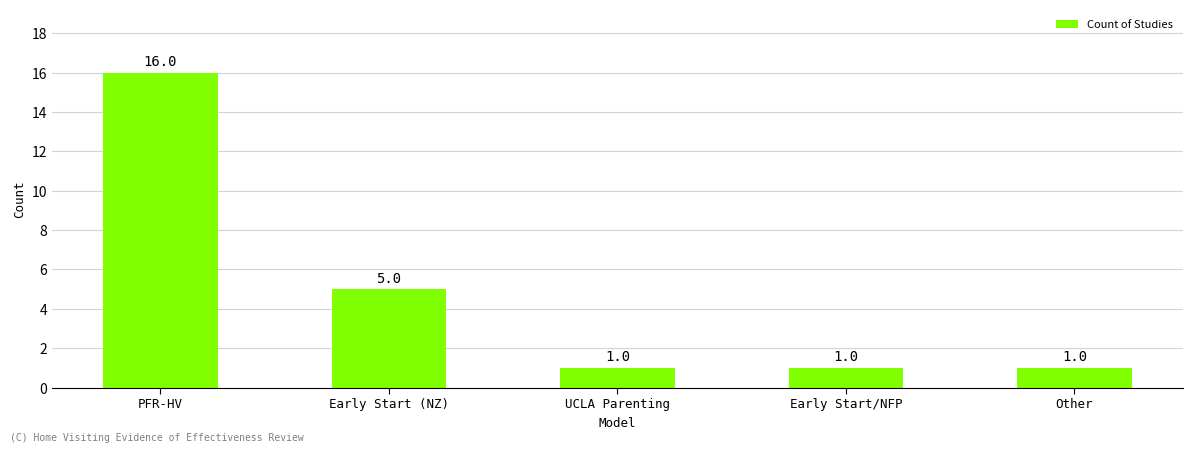

Where is the data nearest to the value 8?

Early Start (NZ)